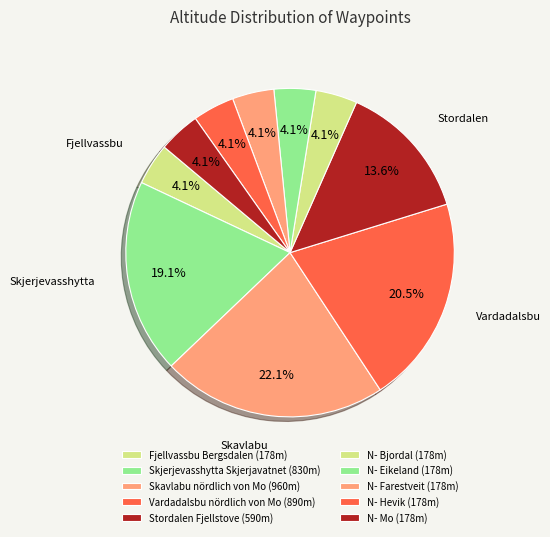

Is it true that Fjellvassbu Bergsdalen is 4% of the pie?

True